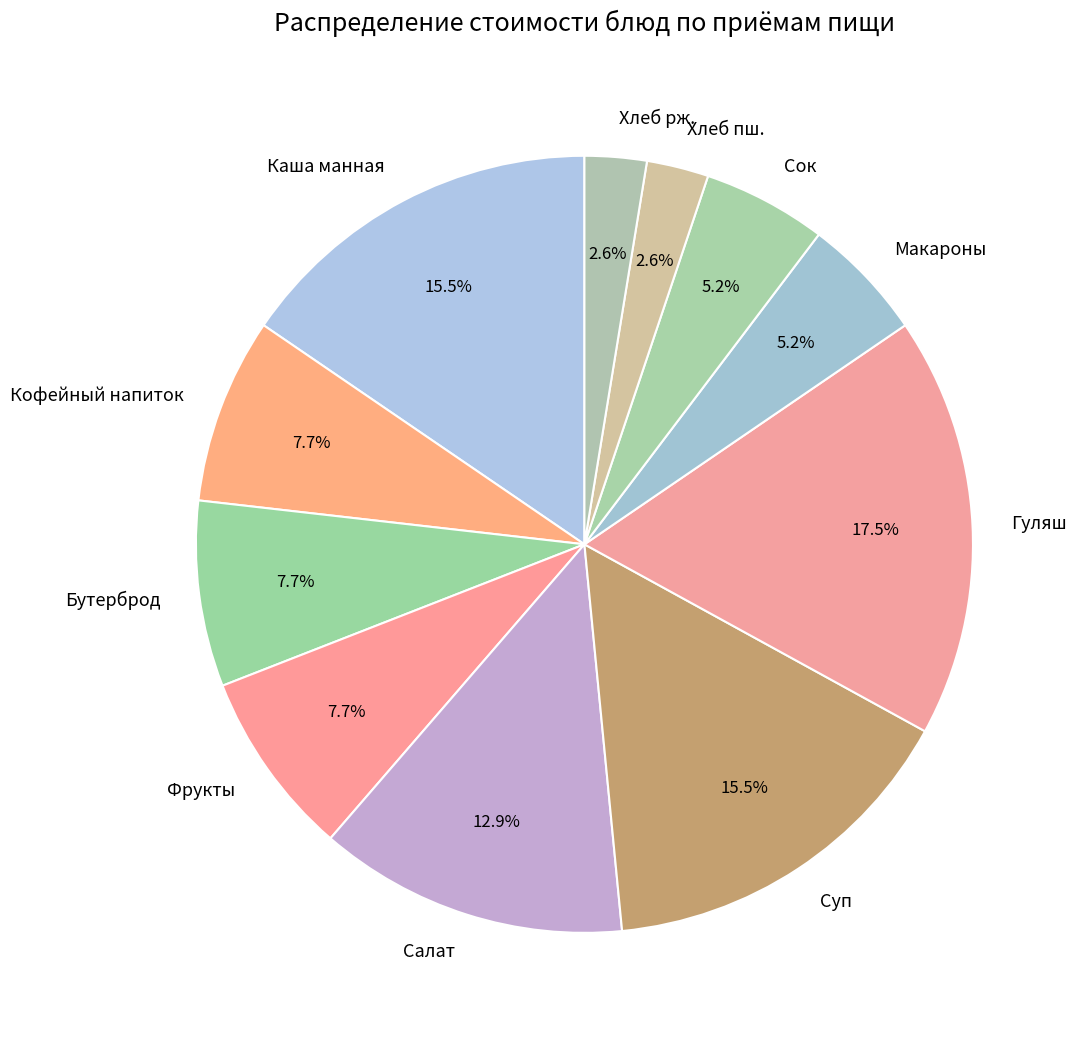

Combined, what portion of the pie is Хлеб рж. and Кофейный напиток?

10.3%